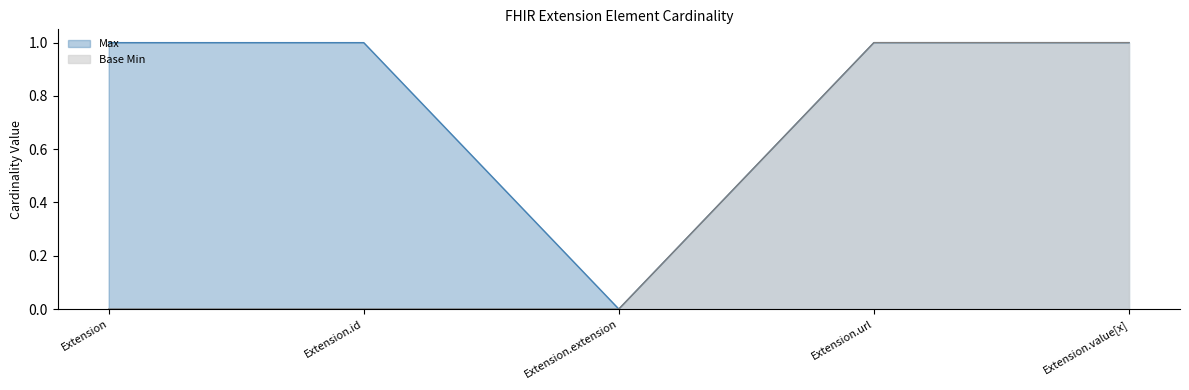

List the labels in order of Base Min value, smallest first.

Extension, Extension.id, Extension.extension, Extension.url, Extension.value[x]